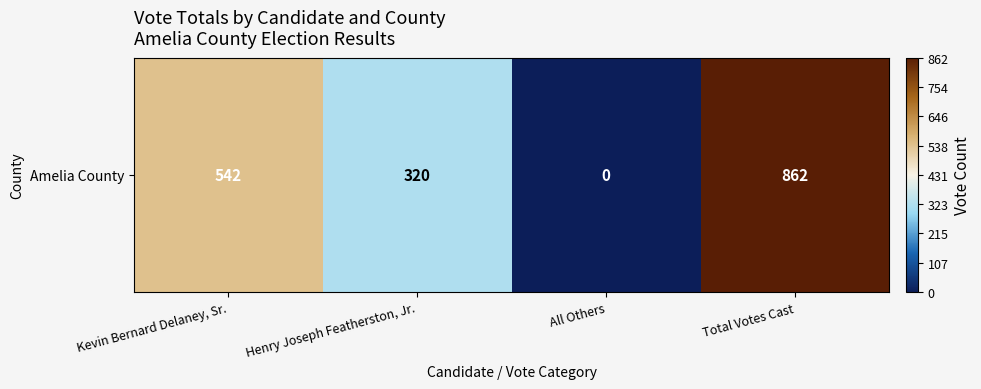

How many values exceed 542?

1